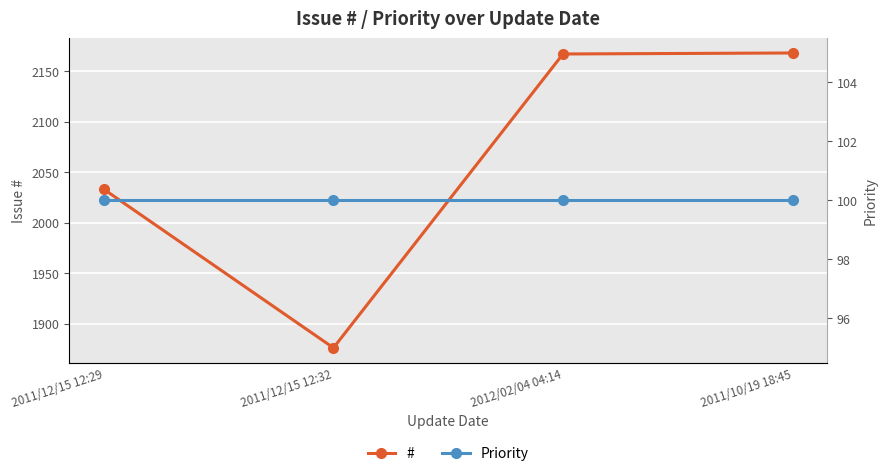

Reading left to right, extract all data points from this chart.

#: 2011/12/15 12:29=2033	2011/12/15 12:32=1876	2012/02/04 04:14=2167	2011/10/19 18:45=2168
Priority: 2011/12/15 12:29=100	2011/12/15 12:32=100	2012/02/04 04:14=100	2011/10/19 18:45=100